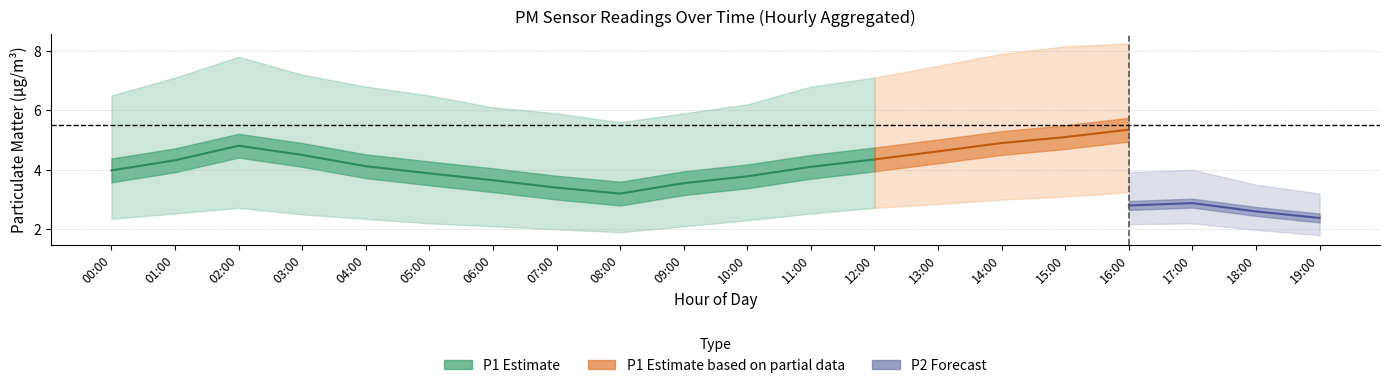

Between 13:00 and 18:00, which series saw the biggest shift?

P1